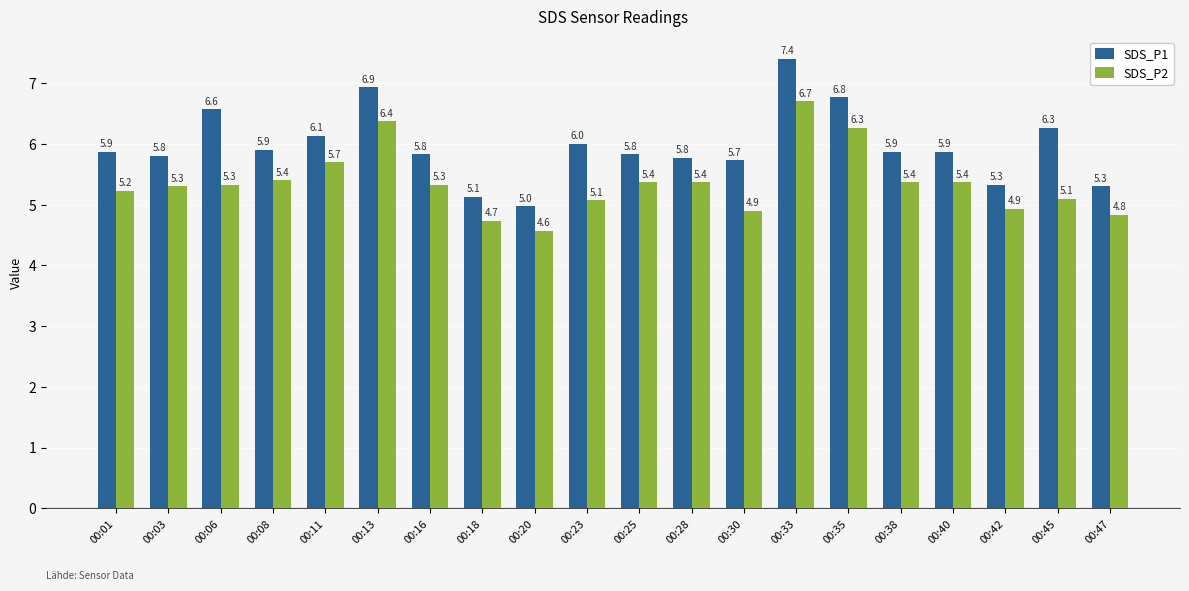

What is the total value across all series at 00:18?

9.9